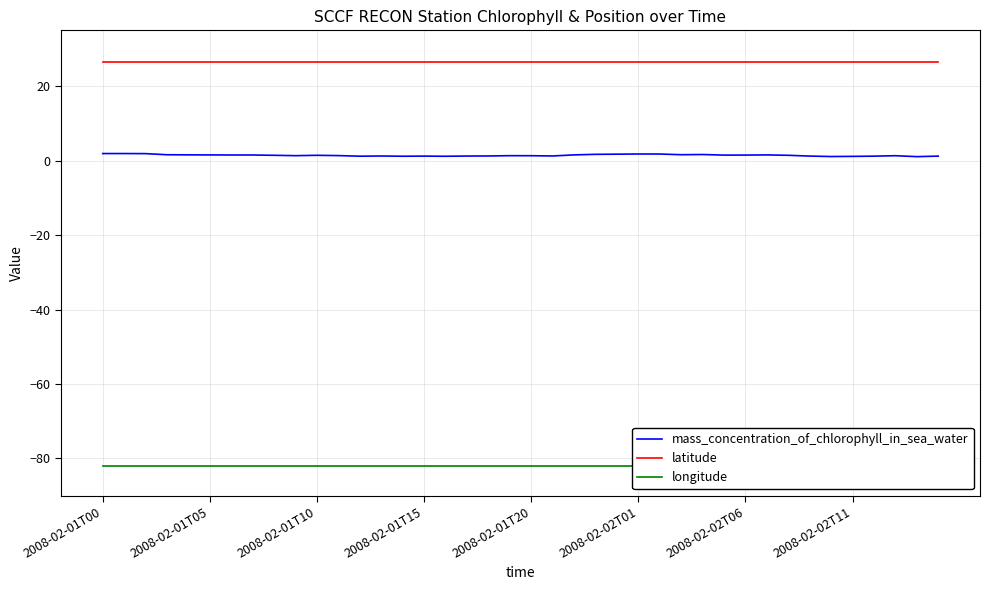

What is the value of the longitude point at the 10th from the left?

-82.1